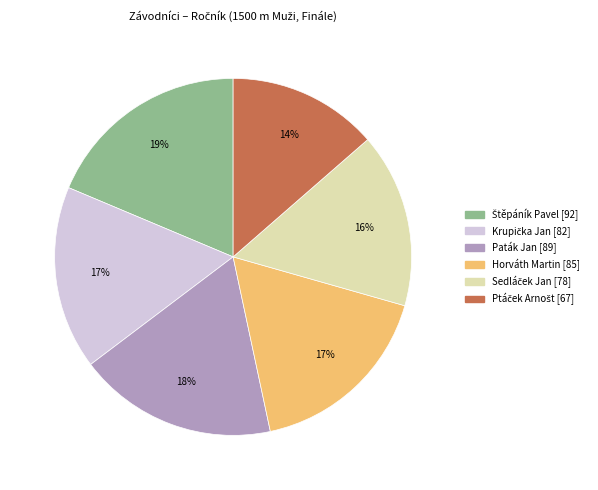

The Paták Jan slice represents 11% of the pie. True or false?

False